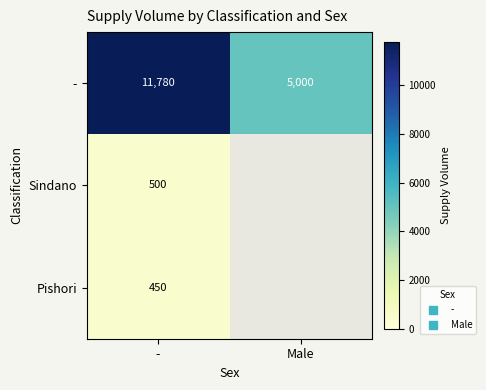

Between - and Male, which series saw the biggest shift?

-